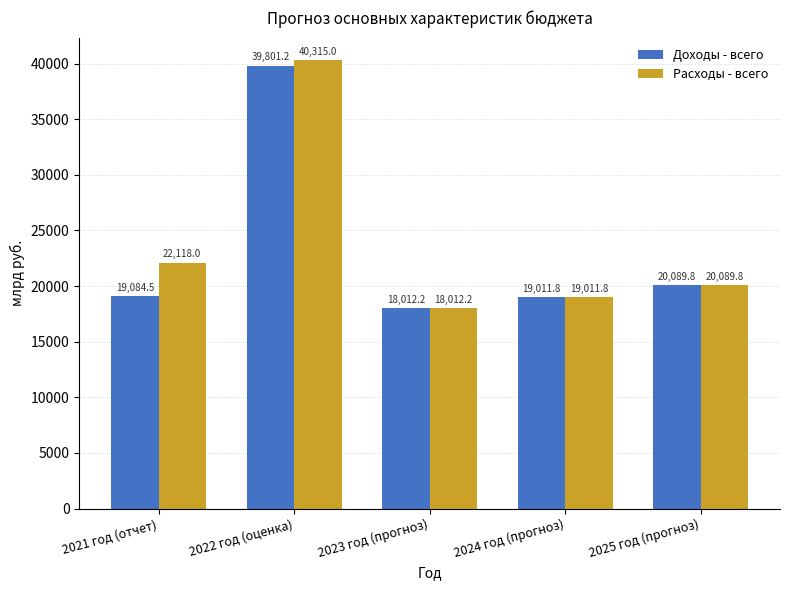

Reading left to right, transcribe all the data shown in this chart.

Доходы - всего: 2021 год (отчет)=19084.5	2022 год (оценка)=39801.2	2023 год (прогноз)=18012.2	2024 год (прогноз)=19011.8	2025 год (прогноз)=20089.8
Расходы - всего: 2021 год (отчет)=22118.0	2022 год (оценка)=40315.0	2023 год (прогноз)=18012.2	2024 год (прогноз)=19011.8	2025 год (прогноз)=20089.8